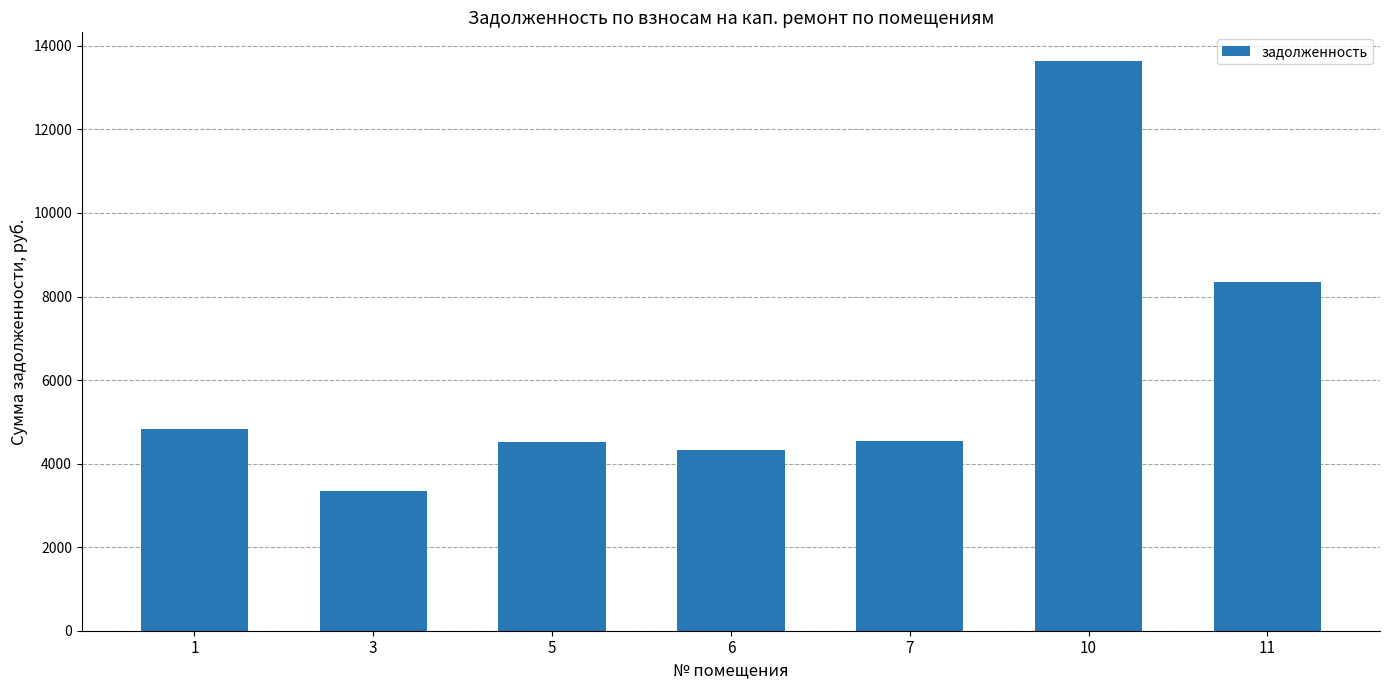

Does the chart contain any negative values?

No